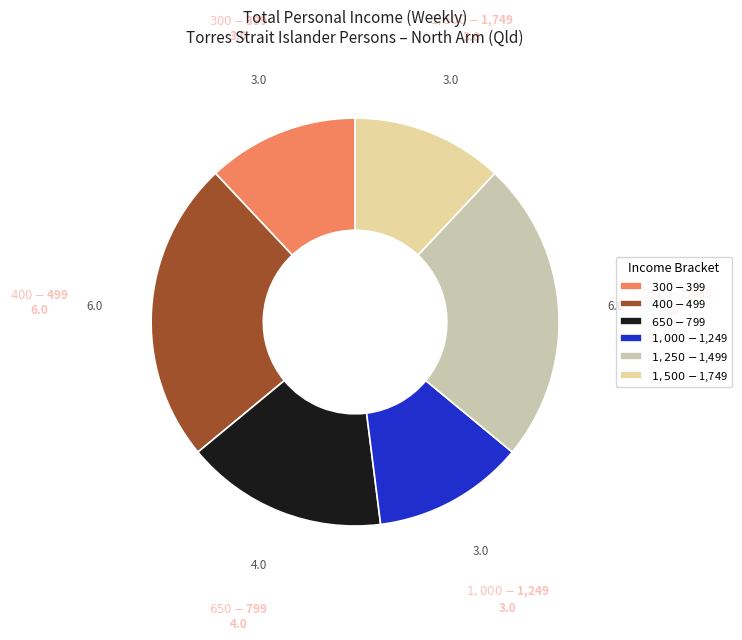

Approximately how many times larger is the value at $1,250-$1,499 compared to $1,000-$1,249?

2.0